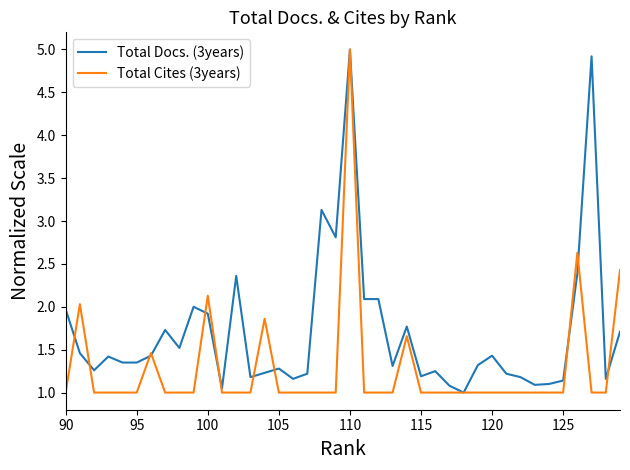

What is the difference between the second highest and second lowest values in the Total Docs. (3years) series?

3.9